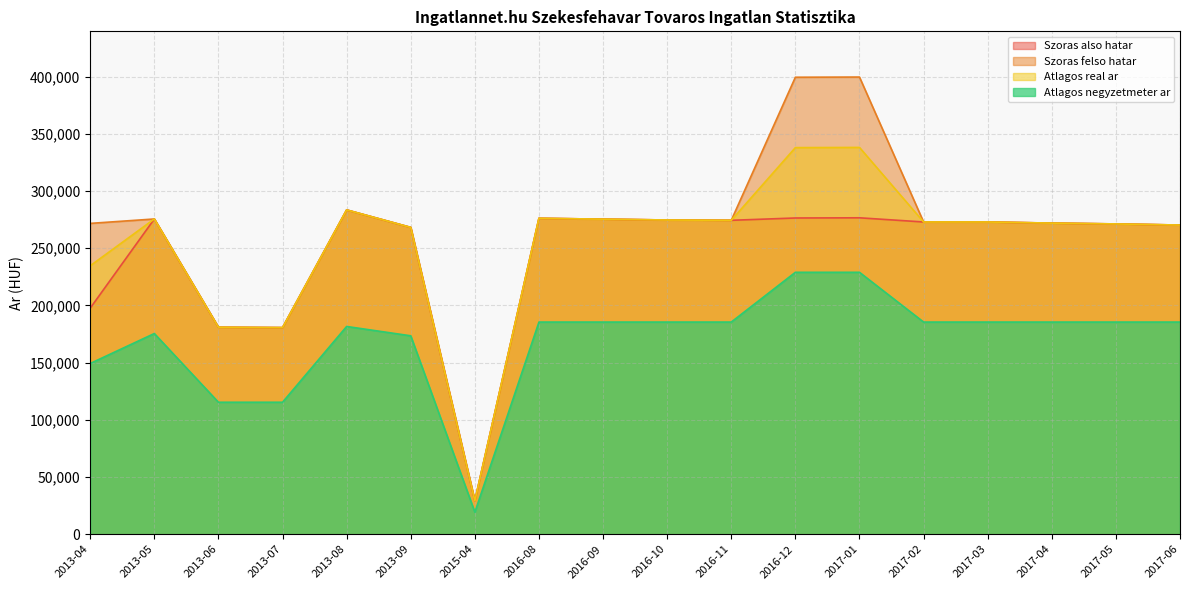

Reading left to right, list all the values displayed in this chart.

Szoras also hatar: 2013-04=197662	2013-05=275617	2013-06=180956	2013-07=180629	2013-08=283535	2013-09=268241	2015-04=29180	2016-08=276201	2016-09=275458	2016-10=274719	2016-11=274452	2016-12=276475	2017-01=276640	2017-02=272989	2017-03=272989	2017-04=272000	2017-05=271279	2017-06=270303
Szoras felso hatar: 2013-04=271758	2013-05=275617	2013-06=180956	2013-07=180629	2013-08=283535	2013-09=268241	2015-04=29180	2016-08=276201	2016-09=275458	2016-10=274719	2016-11=274452	2016-12=399535	2017-01=399700	2017-02=272989	2017-03=272989	2017-04=272000	2017-05=271279	2017-06=270303
Atlagos real ar: 2013-04=234710	2013-05=275617	2013-06=180956	2013-07=180629	2013-08=283535	2013-09=268241	2015-04=29180	2016-08=276201	2016-09=275458	2016-10=274719	2016-11=274452	2016-12=338005	2017-01=338170	2017-02=272989	2017-03=272989	2017-04=272000	2017-05=271279	2017-06=270303
Atlagos negyzetmeter ar: 2013-04=149273	2013-05=175471	2013-06=115384	2013-07=115384	2013-08=181632	2013-09=173469	2015-04=19245	2016-08=185483	2016-09=185483	2016-10=185483	2016-11=185483	2016-12=228991	2017-01=228991	2017-02=185483	2017-03=185483	2017-04=185483	2017-05=185483	2017-06=185483